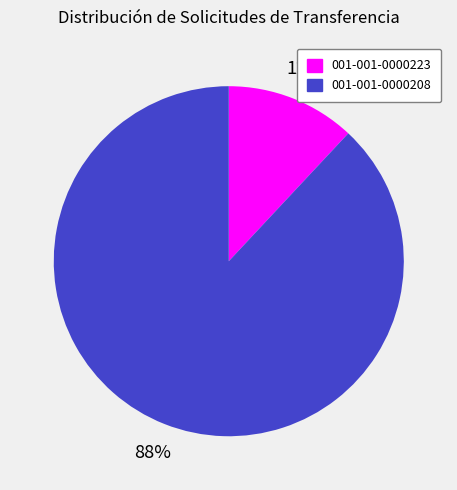

Is there any slice that represents more than half of the pie?

Yes